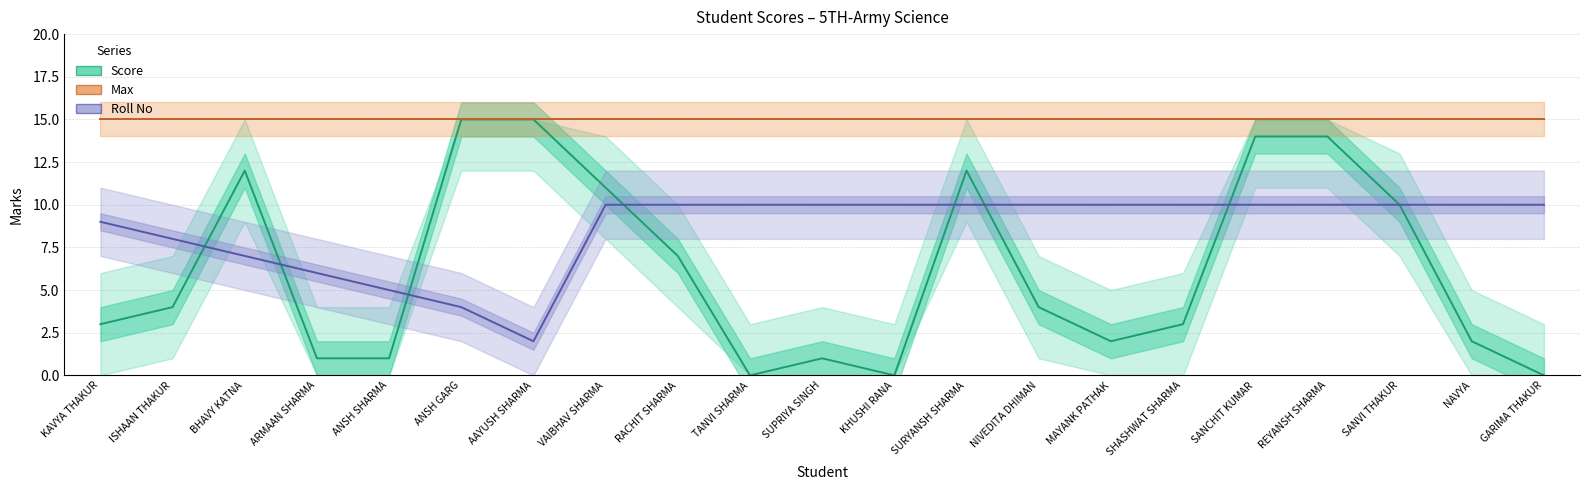

Reading left to right, what are all the values shown in this chart?

Score: KAVYA THAKUR=3	ISHAAN THAKUR=4	BHAVY KATNA=12	ARMAAN SHARMA=1	ANSH SHARMA=1	ANSH GARG=15	AAYUSH SHARMA=15	VAIBHAV SHARMA=11	RACHIT SHARMA=7	TANVI SHARMA=0	SUPRIYA SINGH=1	KHUSHI RANA=0	SURYANSH SHARMA=12	NIVEDITA DHIMAN=4	MAYANK PATHAK=2	SHASHWAT SHARMA=3	SANCHIT KUMAR=14	REYANSH SHARMA=14	SANVI THAKUR=10	NAVYA=2	GARIMA THAKUR=0
Max: KAVYA THAKUR=15	ISHAAN THAKUR=15	BHAVY KATNA=15	ARMAAN SHARMA=15	ANSH SHARMA=15	ANSH GARG=15	AAYUSH SHARMA=15	VAIBHAV SHARMA=15	RACHIT SHARMA=15	TANVI SHARMA=15	SUPRIYA SINGH=15	KHUSHI RANA=15	SURYANSH SHARMA=15	NIVEDITA DHIMAN=15	MAYANK PATHAK=15	SHASHWAT SHARMA=15	SANCHIT KUMAR=15	REYANSH SHARMA=15	SANVI THAKUR=15	NAVYA=15	GARIMA THAKUR=15
Roll No: KAVYA THAKUR=9	ISHAAN THAKUR=8	BHAVY KATNA=7	ARMAAN SHARMA=6	ANSH SHARMA=5	ANSH GARG=4	AAYUSH SHARMA=2	VAIBHAV SHARMA=10	RACHIT SHARMA=10	TANVI SHARMA=10	SUPRIYA SINGH=10	KHUSHI RANA=10	SURYANSH SHARMA=10	NIVEDITA DHIMAN=10	MAYANK PATHAK=10	SHASHWAT SHARMA=10	SANCHIT KUMAR=10	REYANSH SHARMA=10	SANVI THAKUR=10	NAVYA=10	GARIMA THAKUR=10